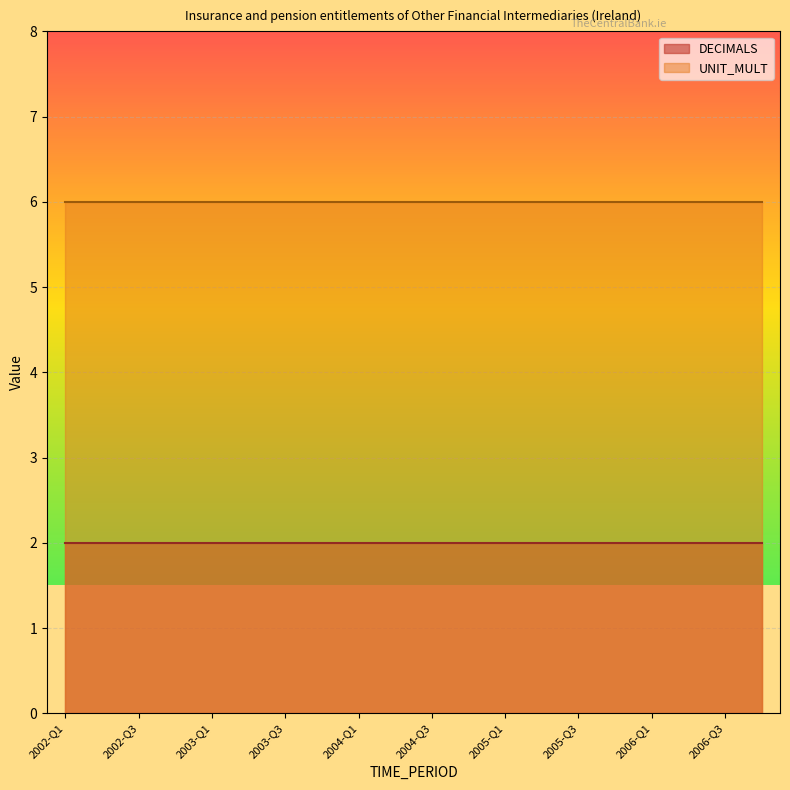

Rank the categories by UNIT_MULT value from highest to lowest.

2002-Q1, 2002-Q2, 2002-Q3, 2002-Q4, 2003-Q1, 2003-Q2, 2003-Q3, 2003-Q4, 2004-Q1, 2004-Q2, 2004-Q3, 2004-Q4, 2005-Q1, 2005-Q2, 2005-Q3, 2005-Q4, 2006-Q1, 2006-Q2, 2006-Q3, 2006-Q4